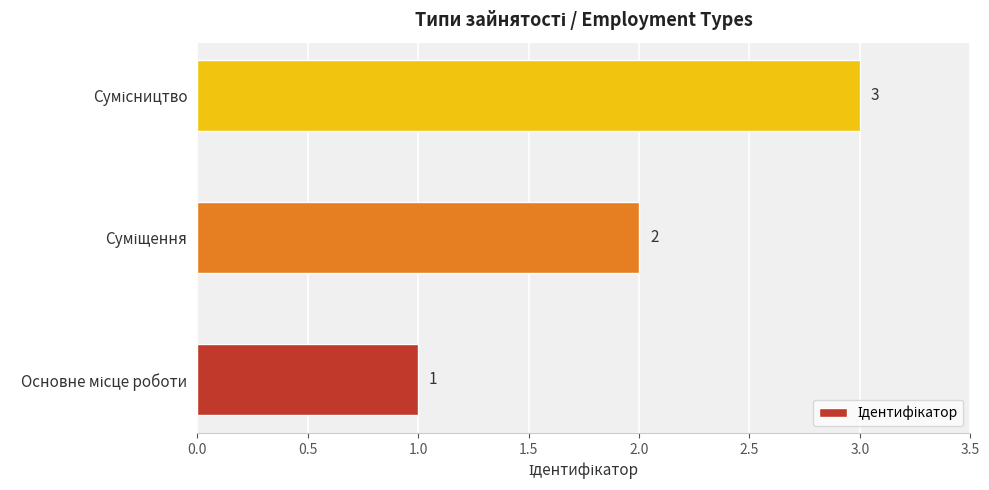

Count the values in the range 1 to 3.

3